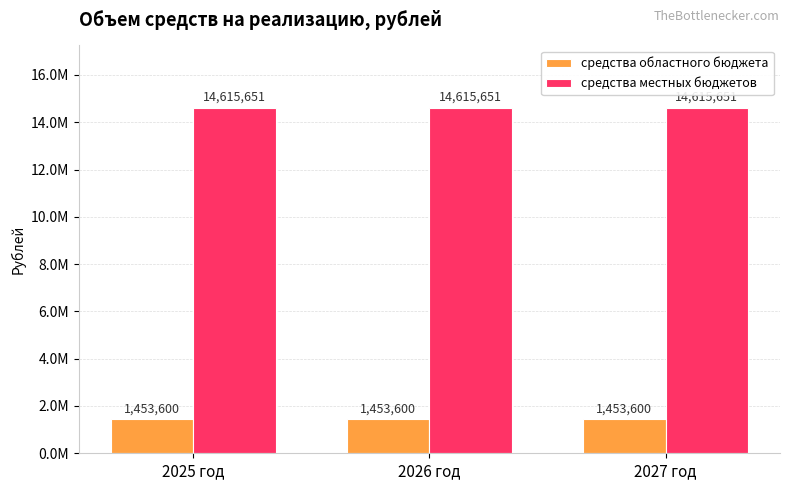

Which series has the largest total across all categories?

средства местных бюджетов